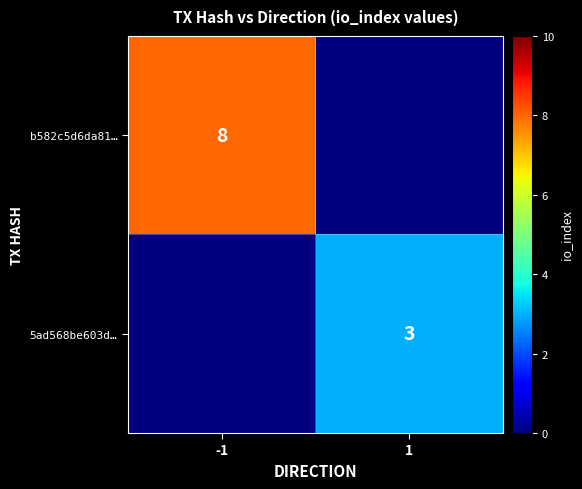

The b582c5d6da81… series shows 8 at -1. True or false?

True